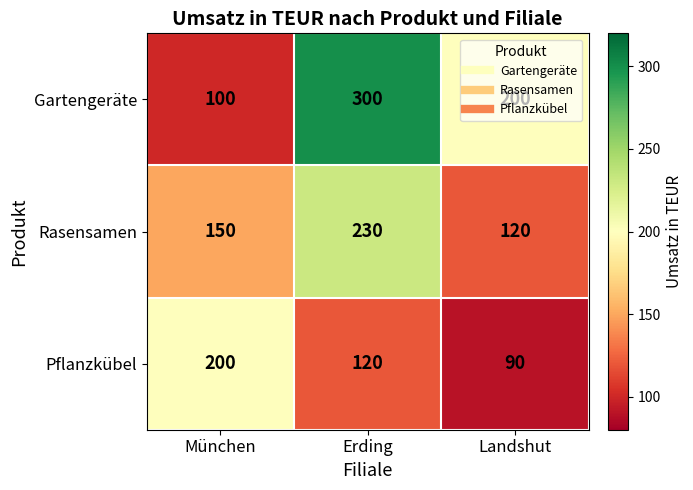

At which label is Pflanzkübel closest to 145?

Erding